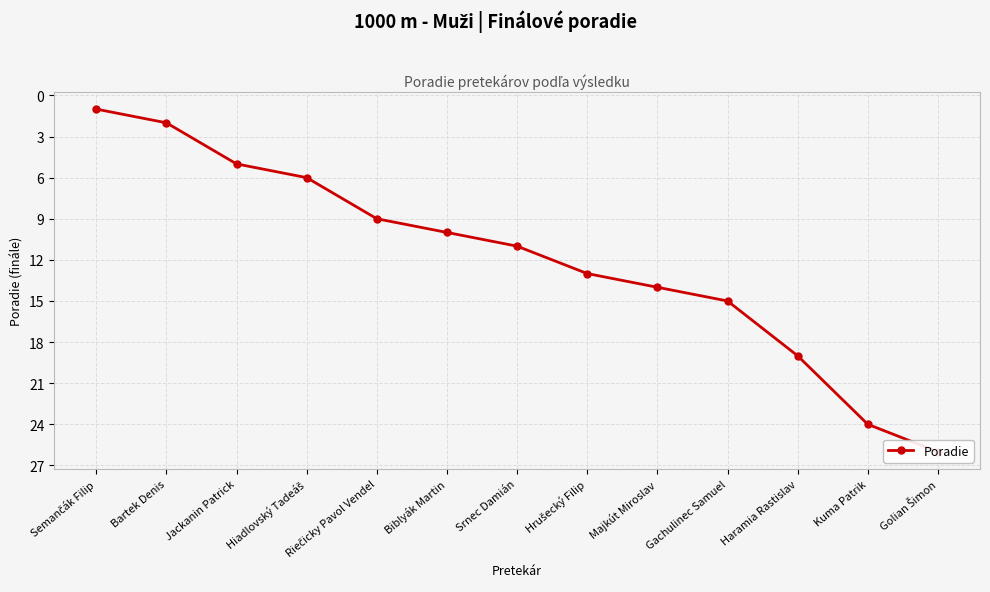

What is the value of the 10th point from the left?

15